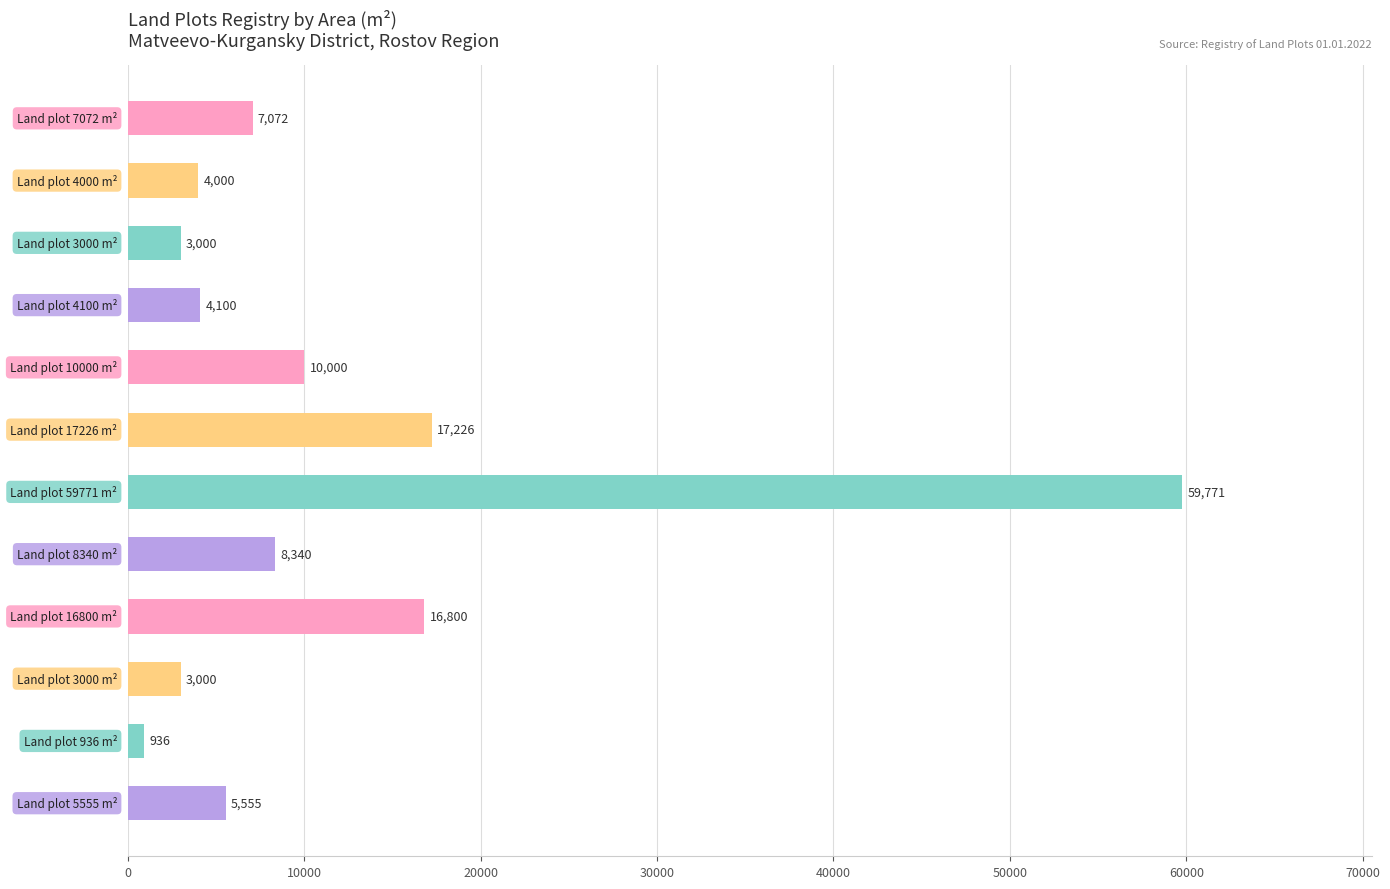

What is the value of the 12th bar from the top?

5555